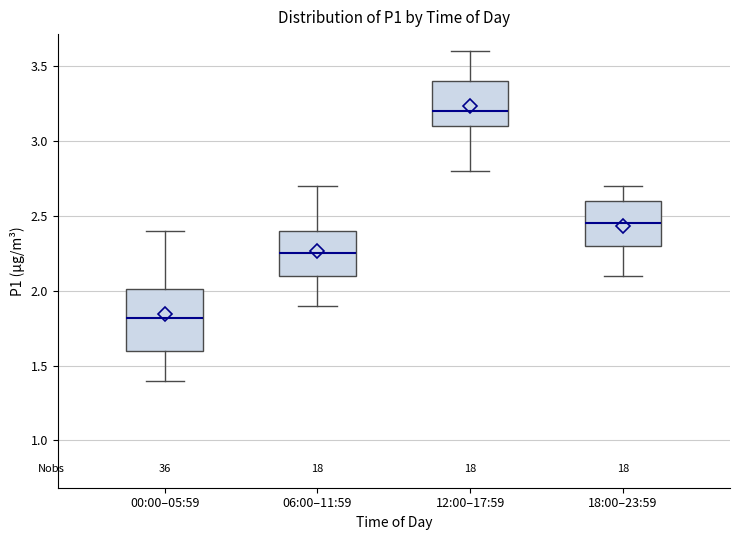

Where is the upper edge of the box for 00:00–05:59 on the y-axis? The values are not printed on the chart, so give them approximately, as read against the axis.

2.00